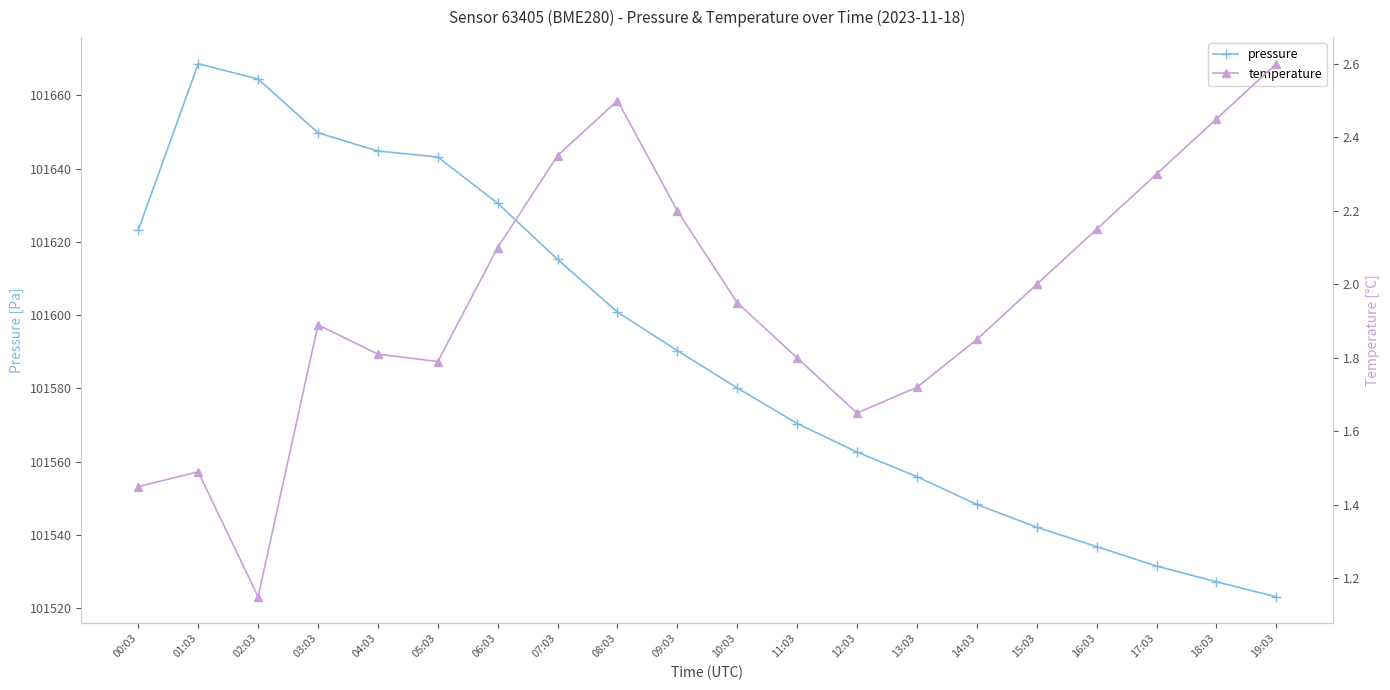

True or false: temperature and pressure cross at least once.

False